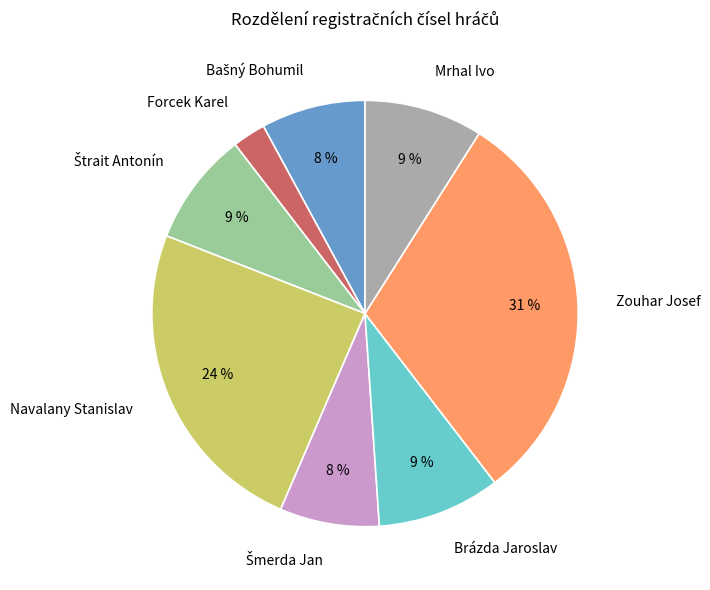

Which category has the smallest portion of the pie?

Forcek Karel